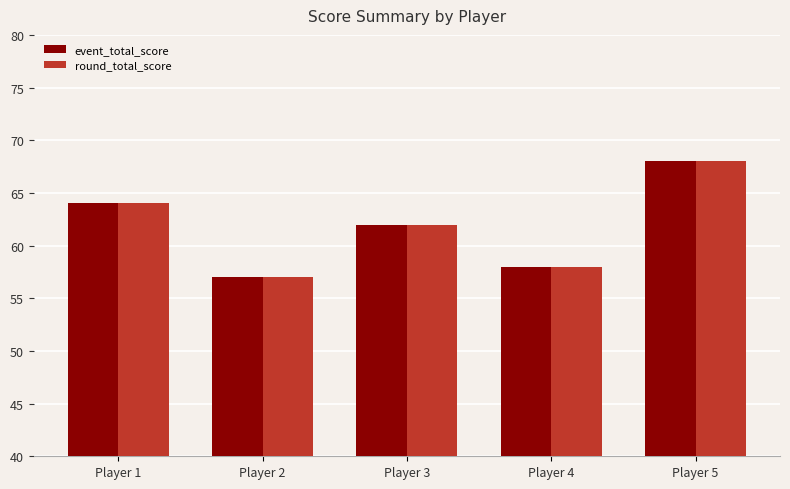

What are all the series names shown in the legend?

event_total_score, round_total_score